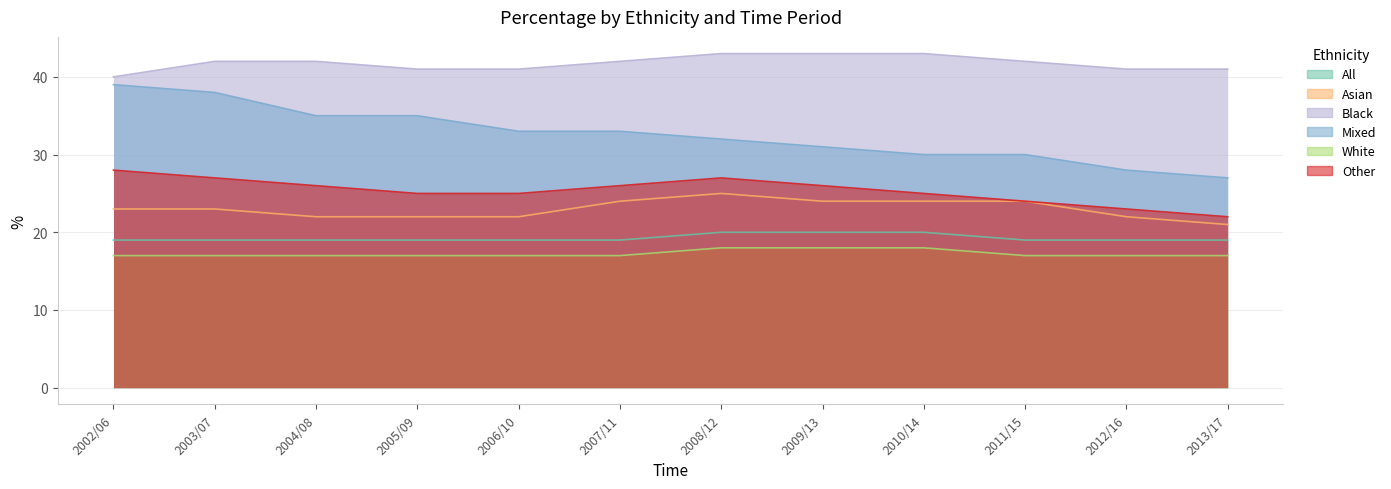

What is the label of the 4th point from the left?

2005/09